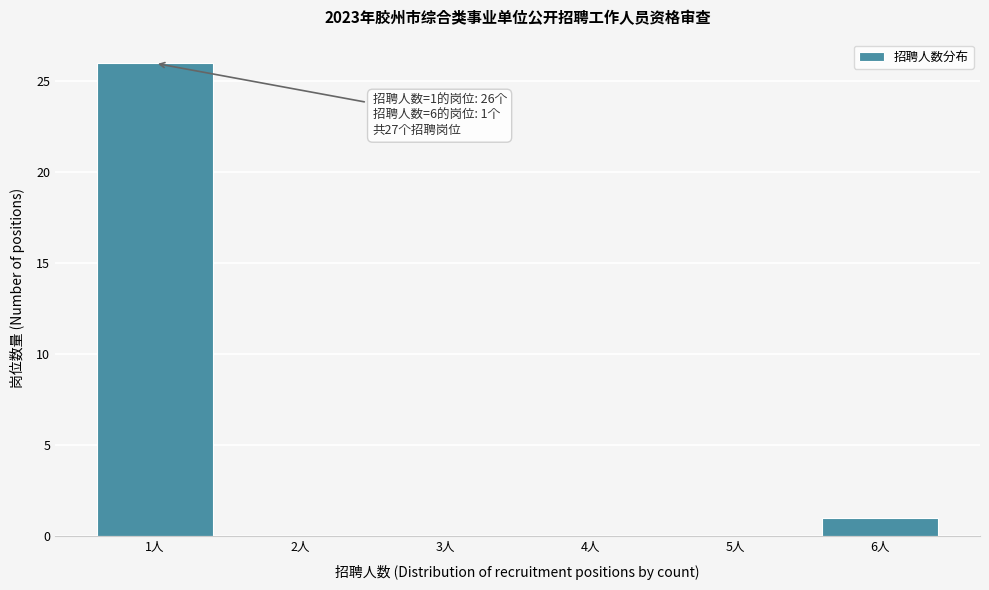

Which range on the x-axis has the tallest bar?

0.5 to 1.5